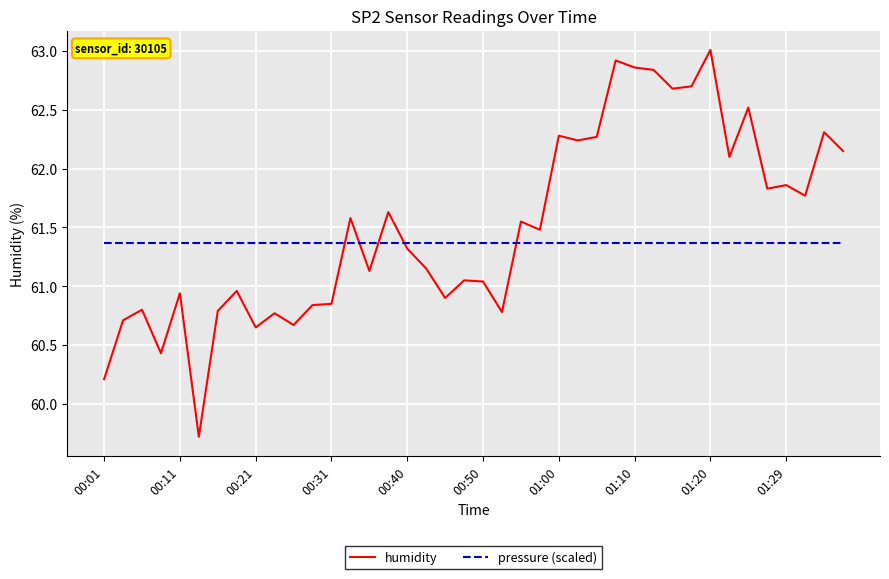

How many categories are shown in the chart?

40